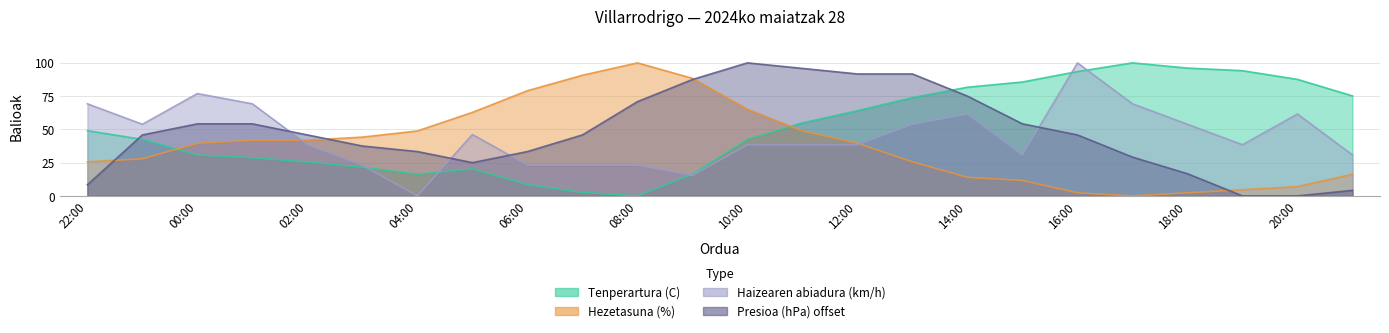

True or false: Presioa (hPa) offset has a value of 18.6 at 04:00.

False